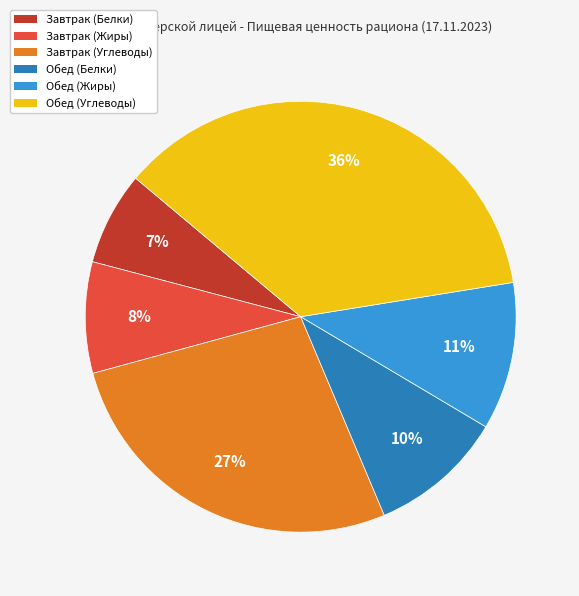

What percentage is the Завтрак (Углеводы) slice, to the nearest percent?

27%